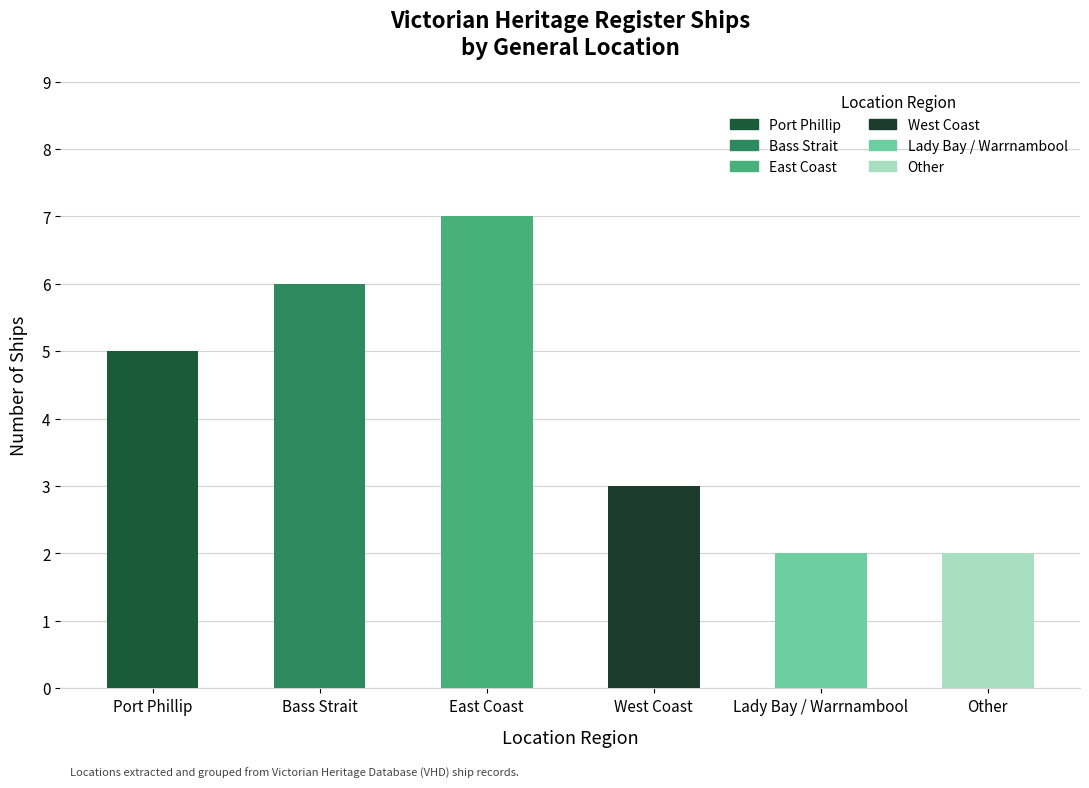

True or false: the data shows 2 at Lady Bay / Warrnambool.

True